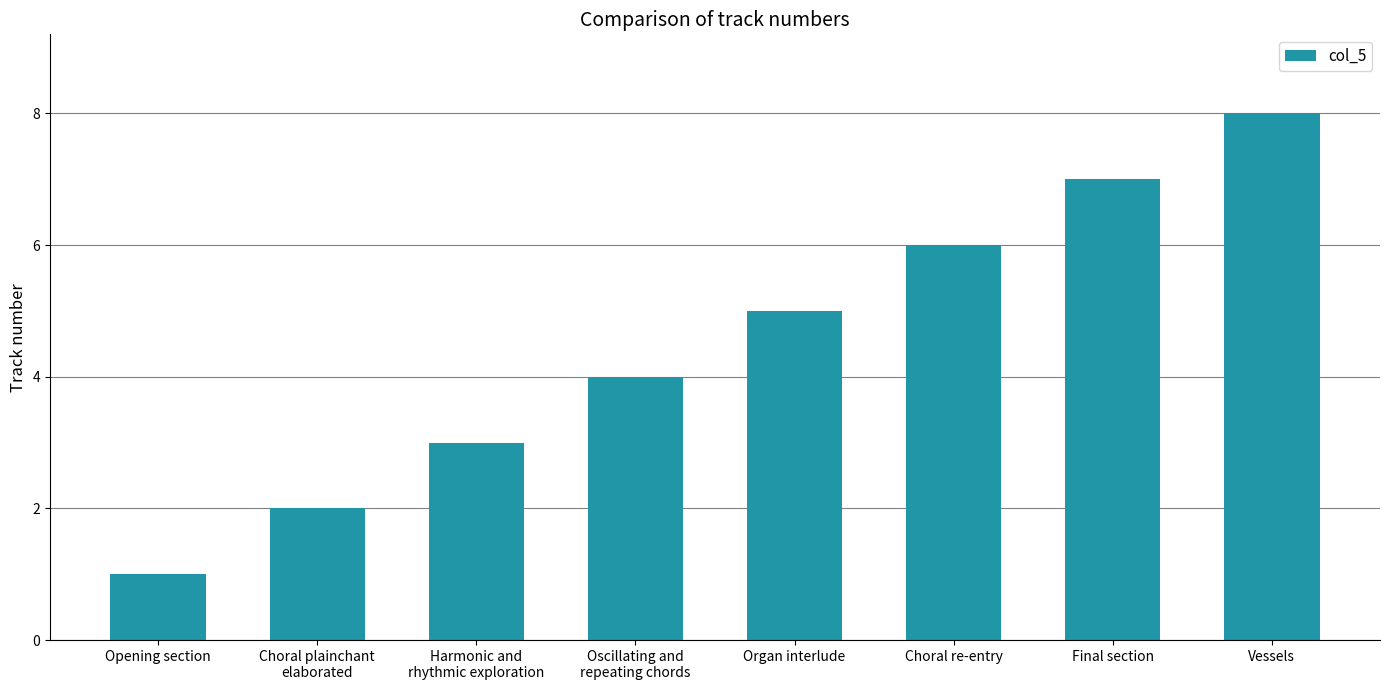

Which category has the highest value across all series?

Vessels